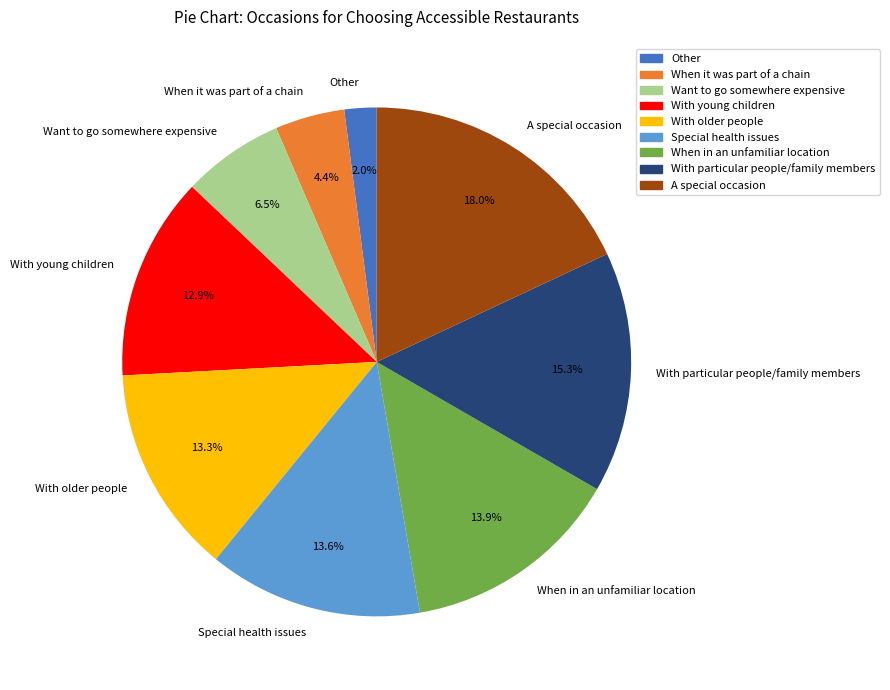

Which slice is the largest?

A special occasion